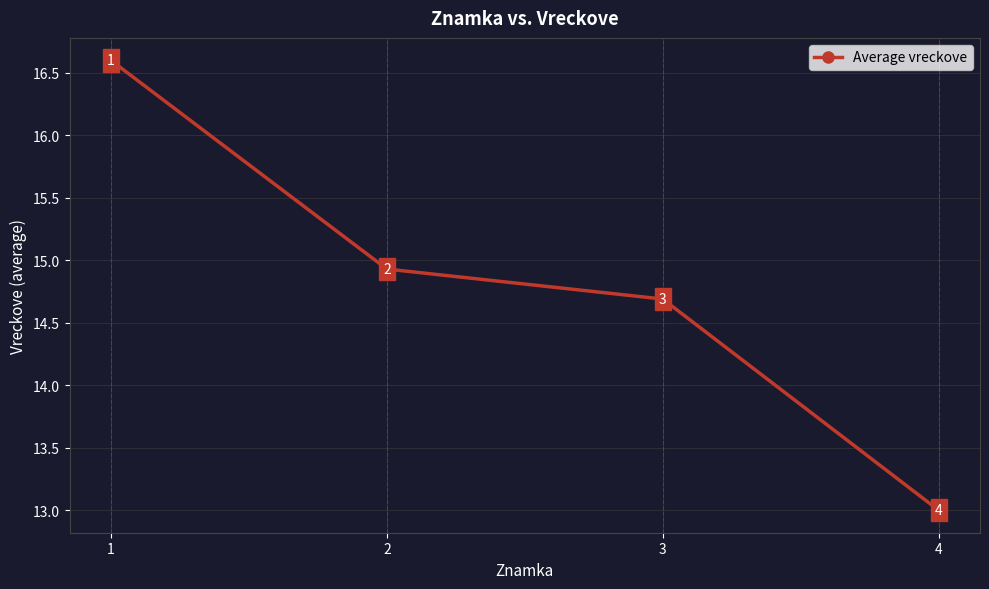

What is the difference between the maximum and second lowest values?

1.9